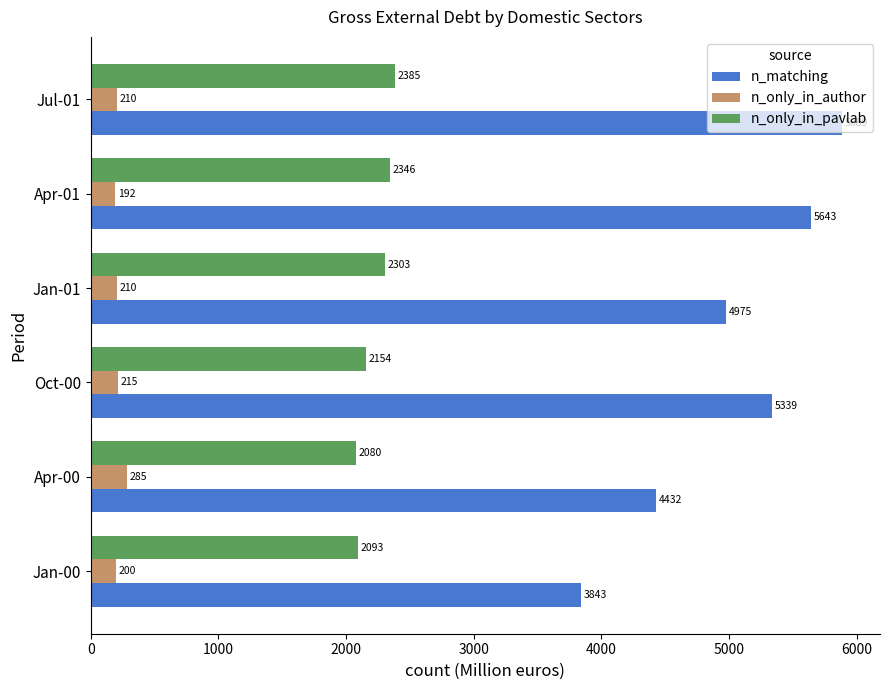

What is the average value of the n_matching series?

5020.2